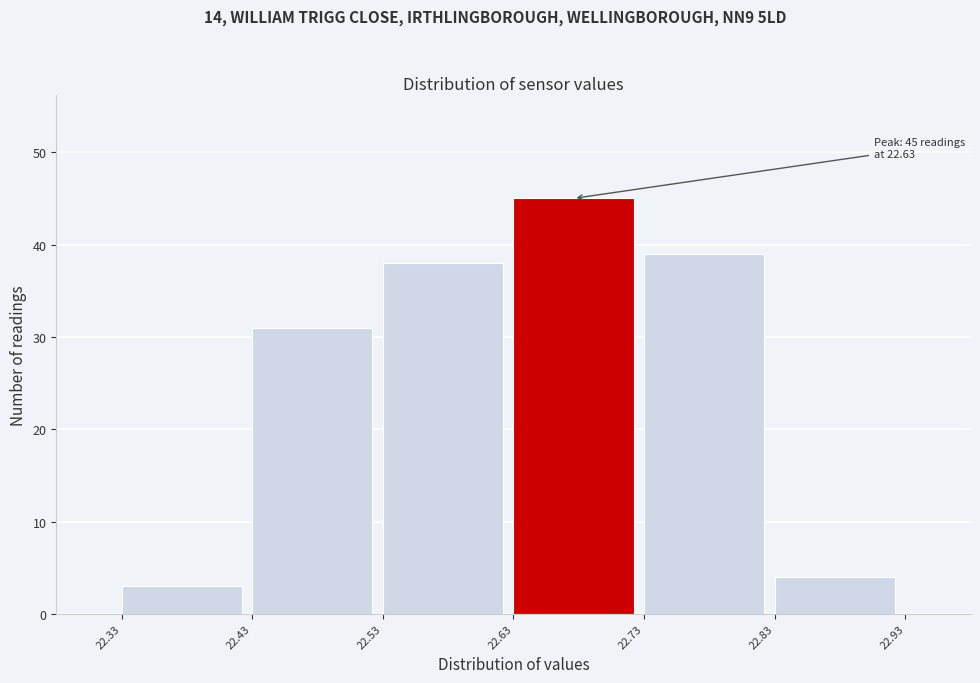

Over which range of the x-axis is the bar tallest?

22.63 to 22.73